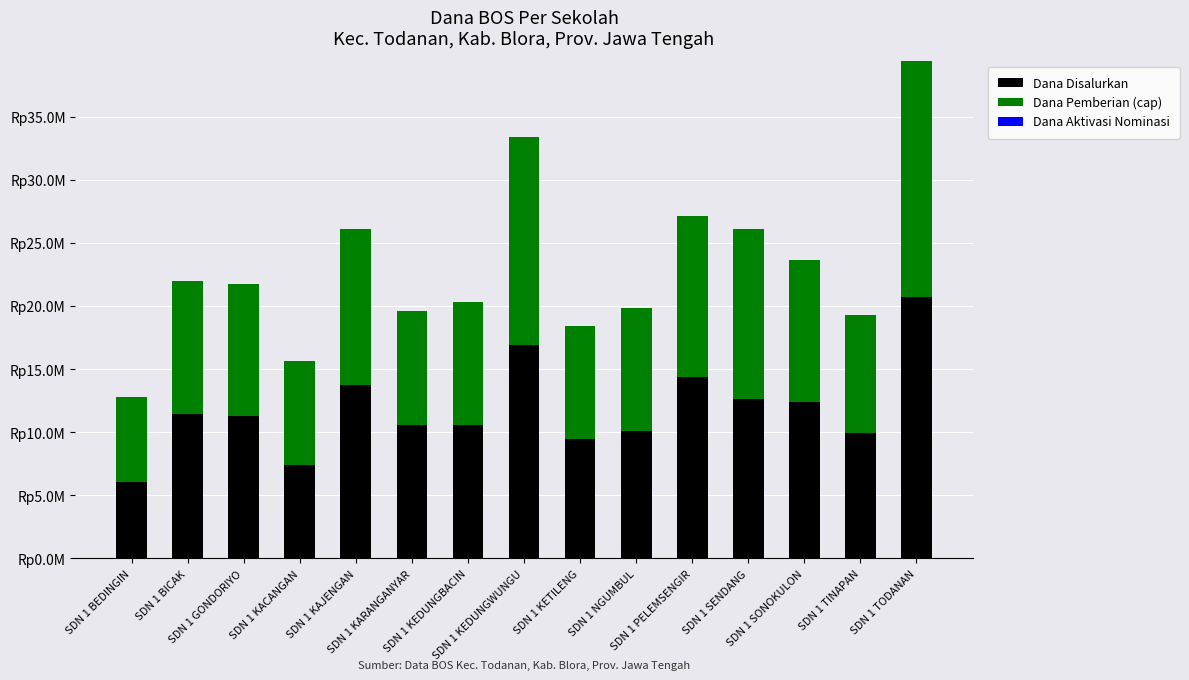

Are the bars horizontal?

No